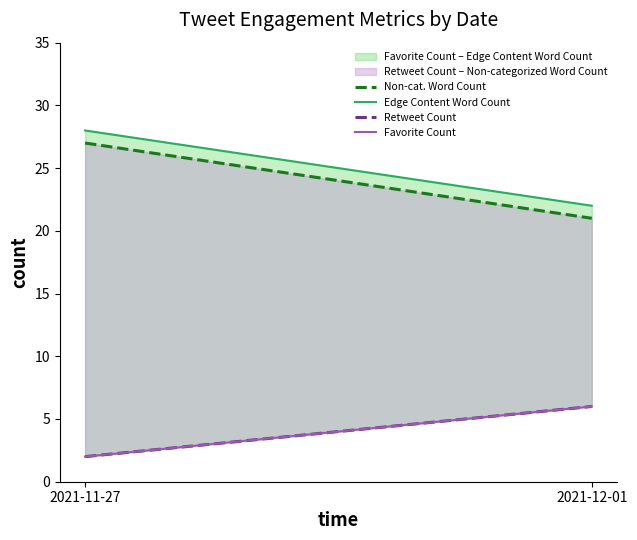

Does the chart display data point markers on the line(s)?

No